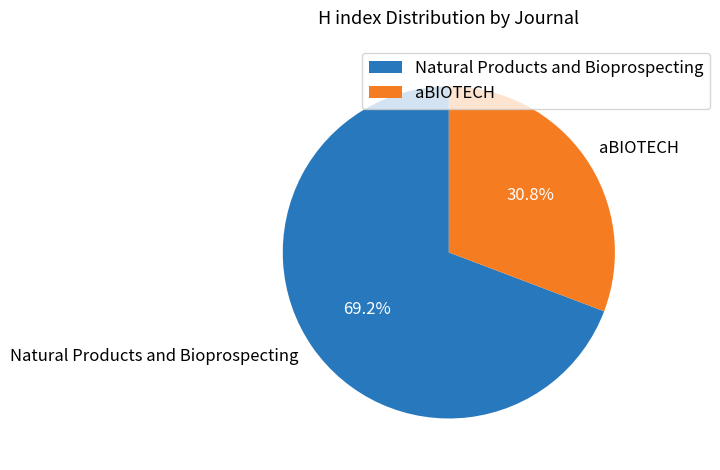

Do Natural Products and Bioprospecting and aBIOTECH together represent more than half of the pie?

Yes